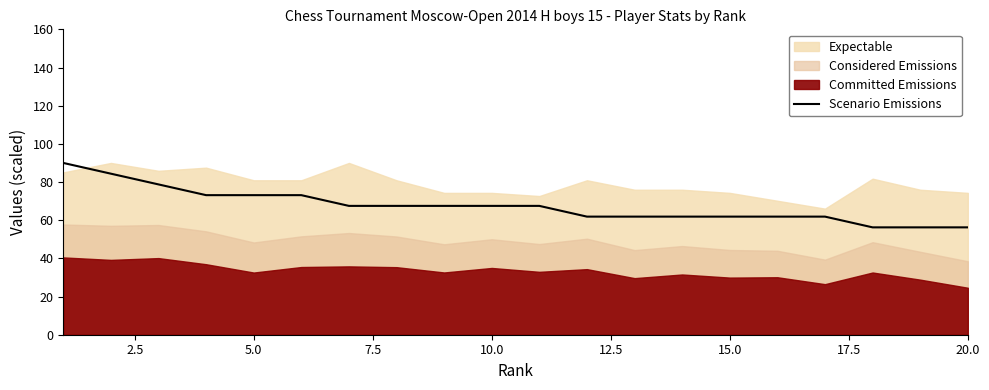

What is the sum of all values?

1350.0